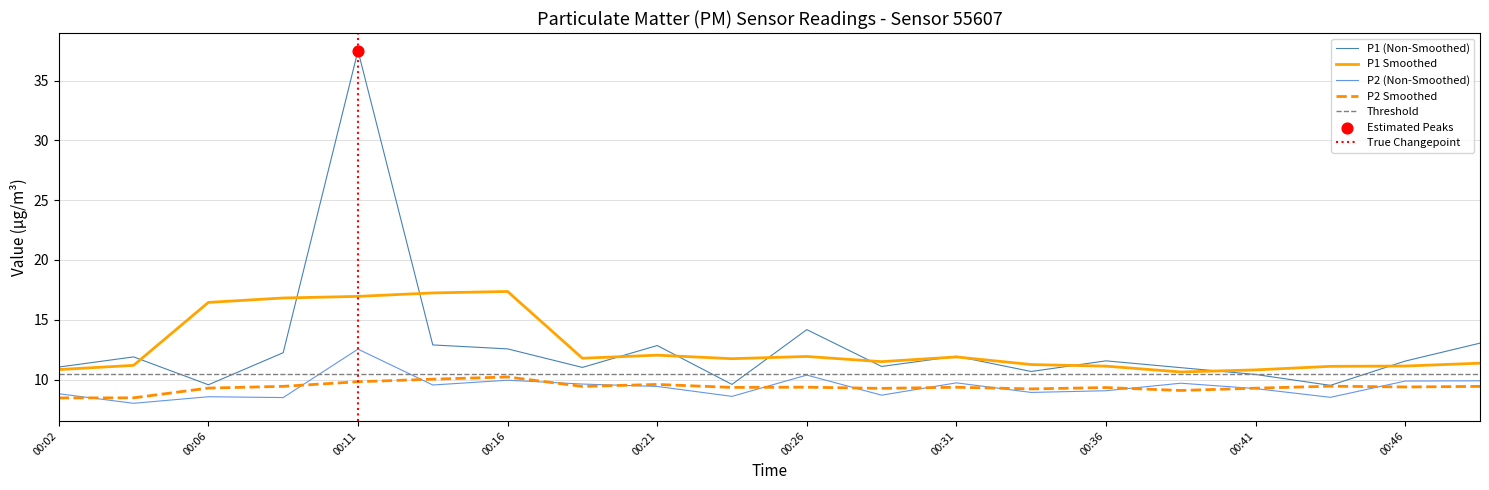

Which series has the largest total across all categories?

P1